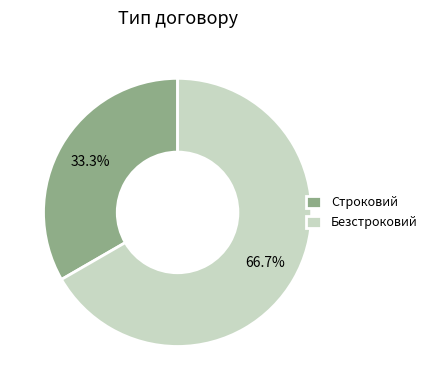

Which has a higher value, Строковий or Безстроковий?

Безстроковий